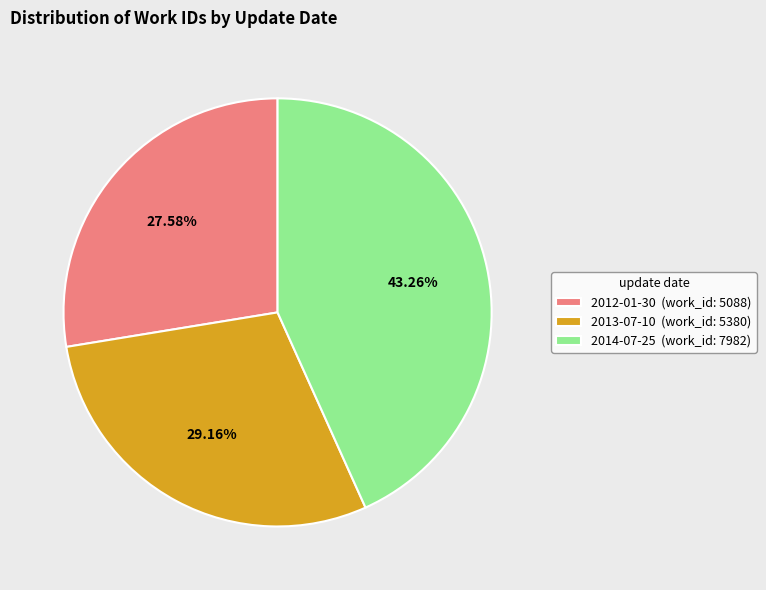

To the nearest percent, what portion does 2014-07-25 represent?

43%